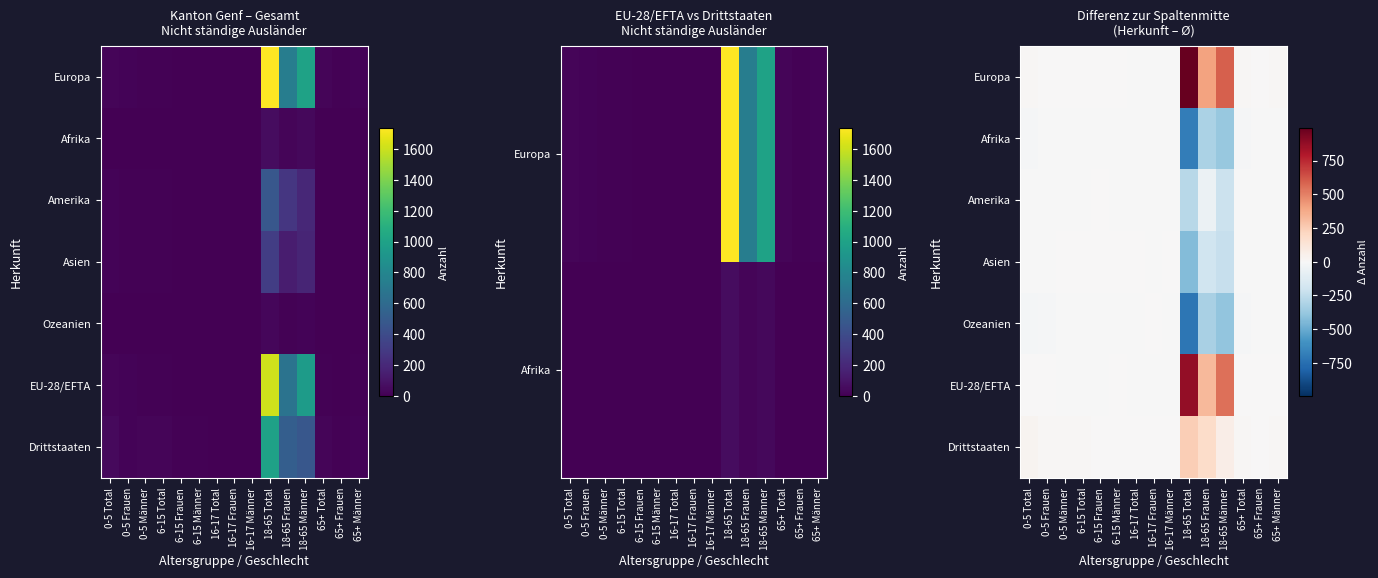

What is the smallest value displayed?

-717.4